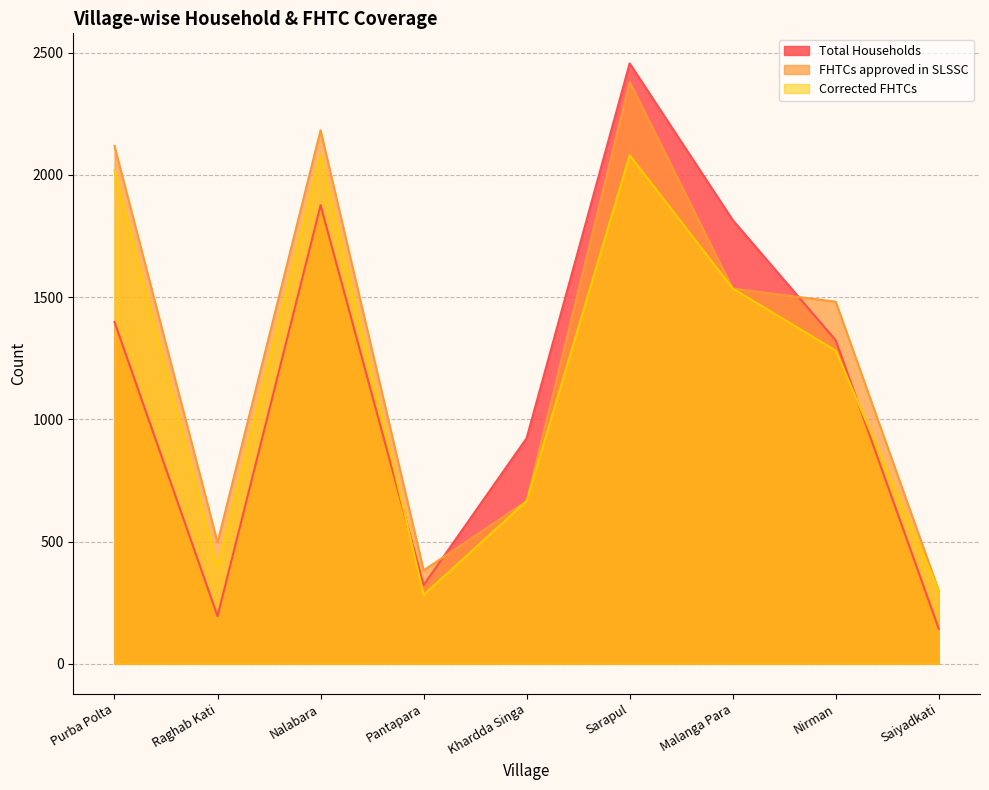

What is the difference between the maximum and minimum values in the FHTCs approved in SLSSC series?

2081